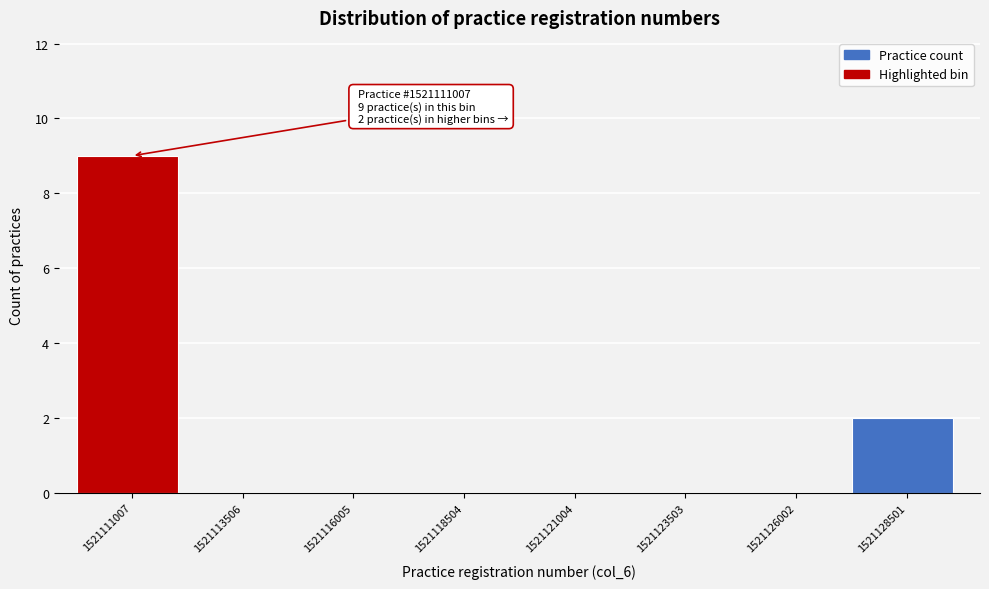

Reading left to right, list all the values displayed in this chart.

1521111007=9	1521113506=0	1521116005=0	1521118504=0	1521121004=0	1521123503=0	1521126002=0	1521128501=2